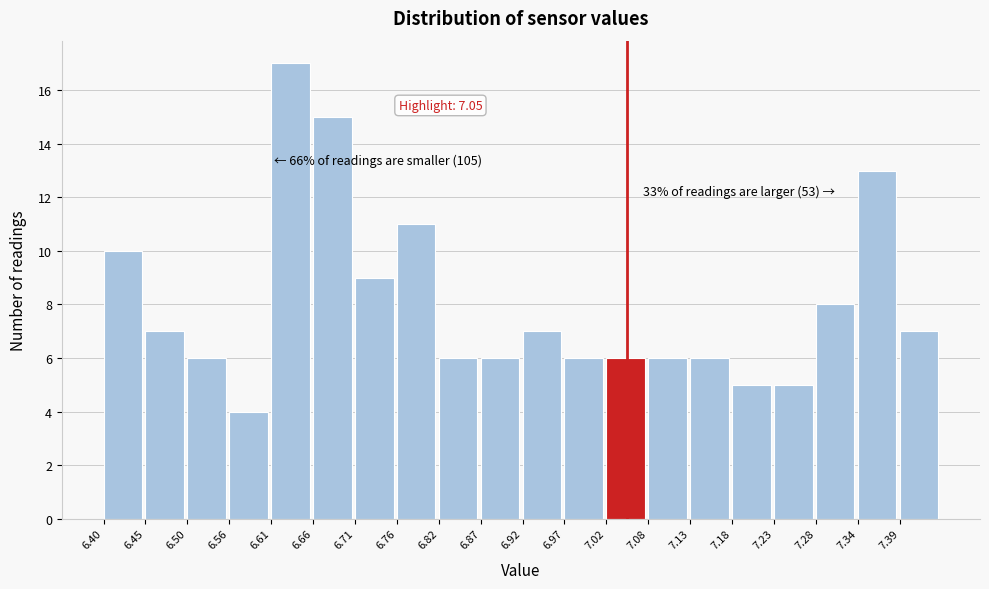

Over which range of the x-axis is the bar tallest?

6.608 to 6.660